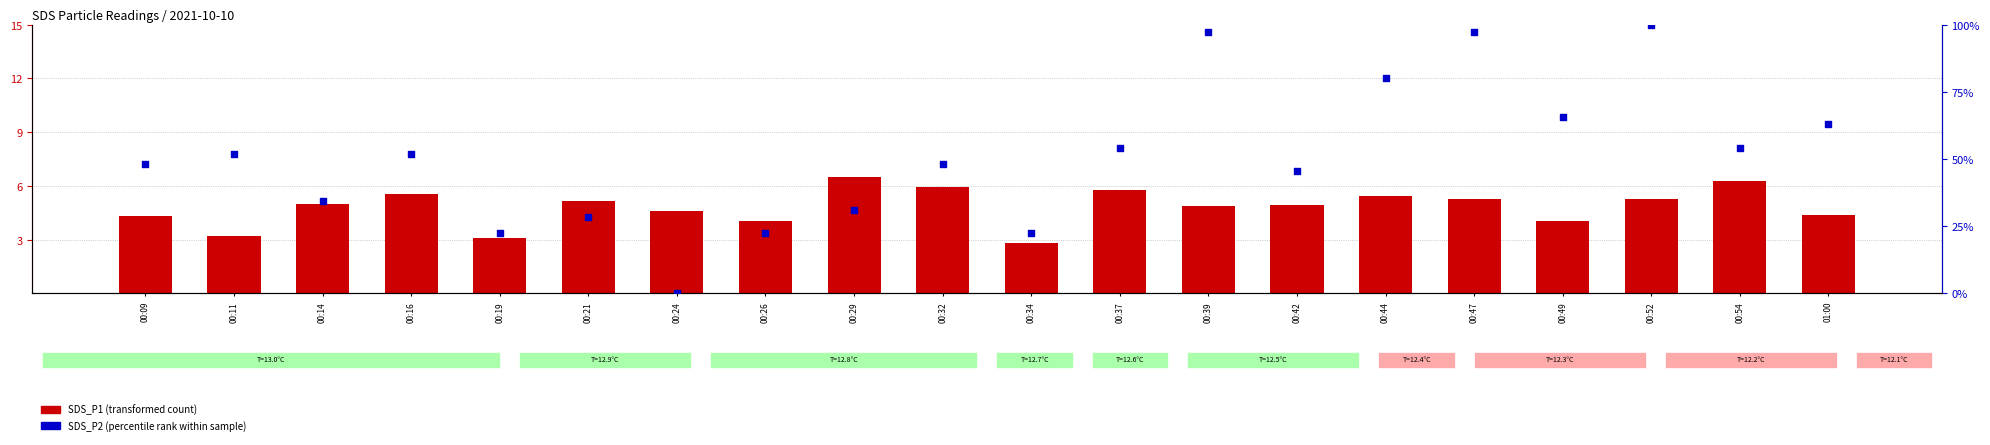

Which series has the largest total across all categories?

SDS_P2 (percentile rank within sample)